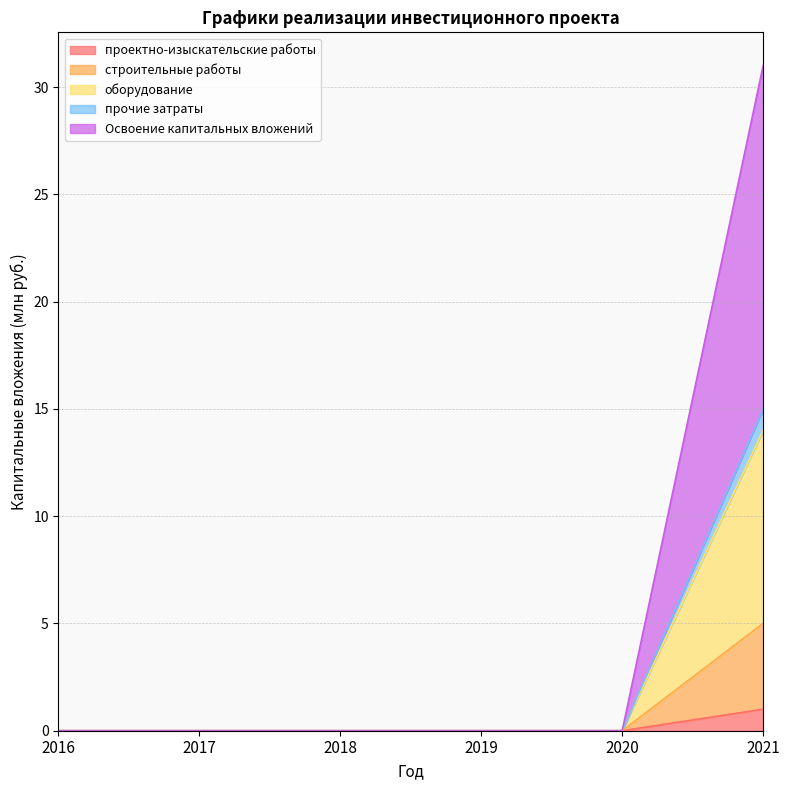

How many distinct data groups are displayed?

5